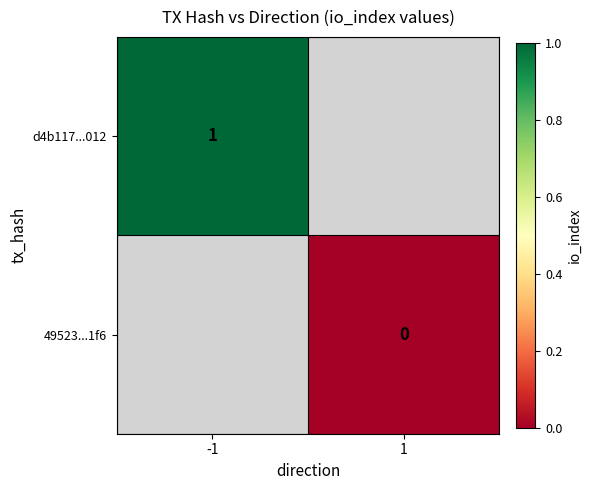

At how many categories does at least one series exceed 0?

1